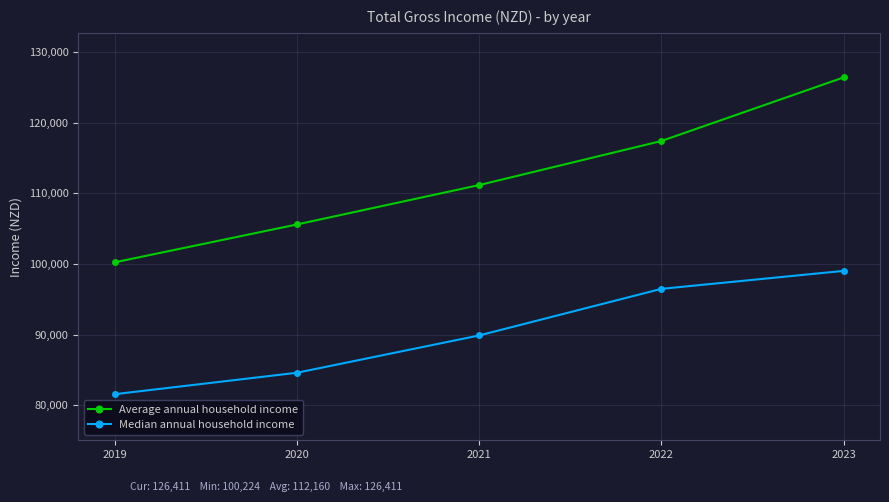

Between 2019 and 2021, which series saw the biggest shift?

Average annual household income